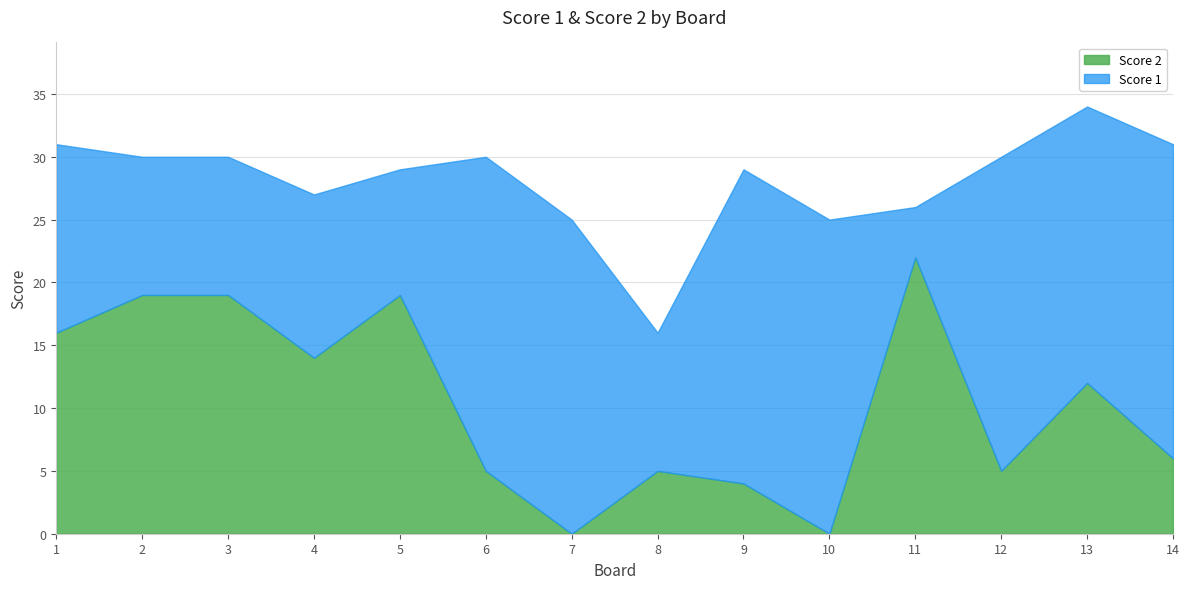

How many intersections are there between Score 2 and Score 1?

3